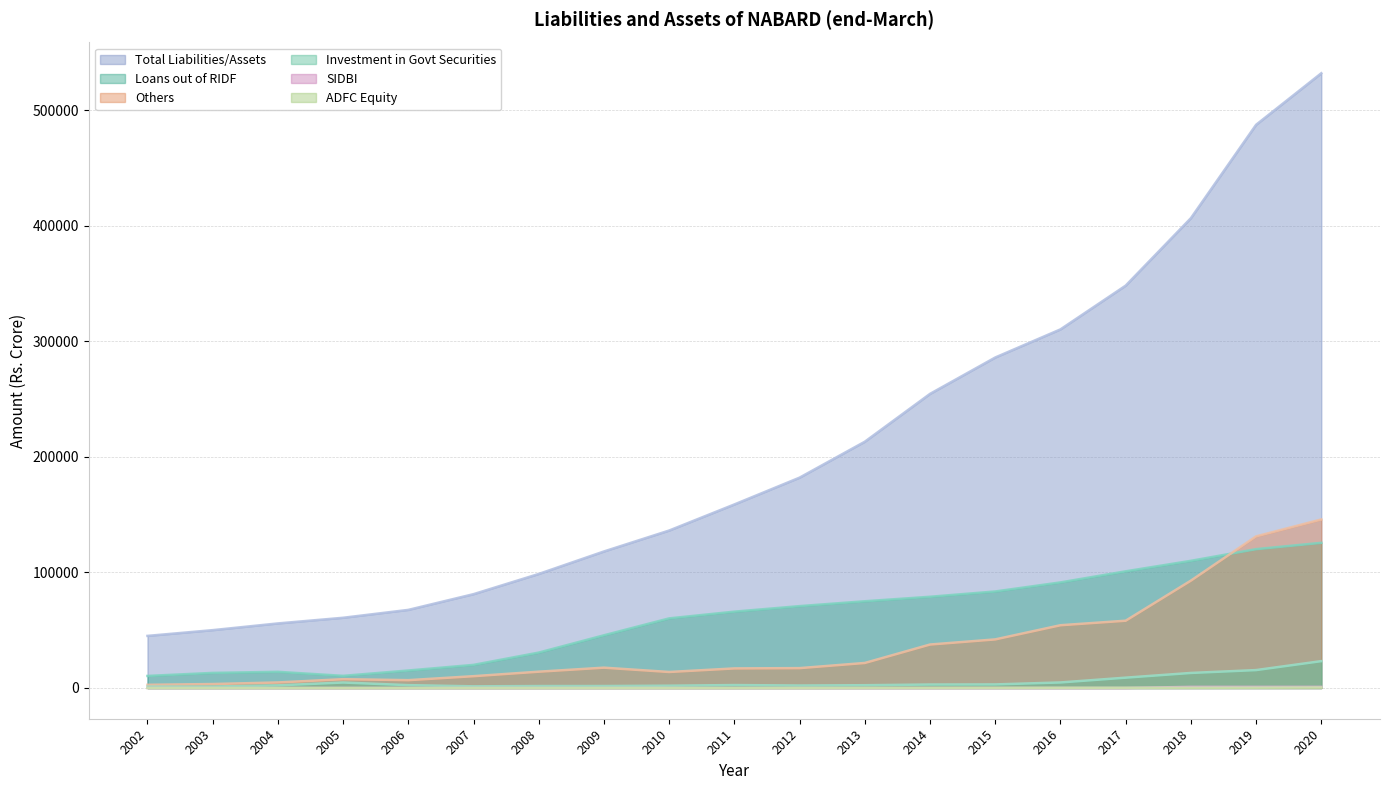

At which category is the sum across all series the highest?

2020